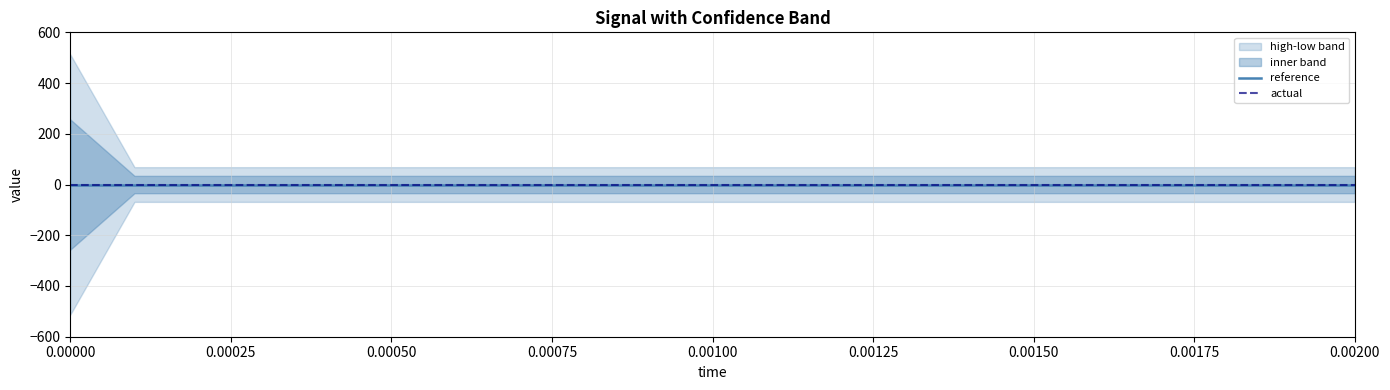

True or false: high has a value of 68.4 at 0.0009.

True